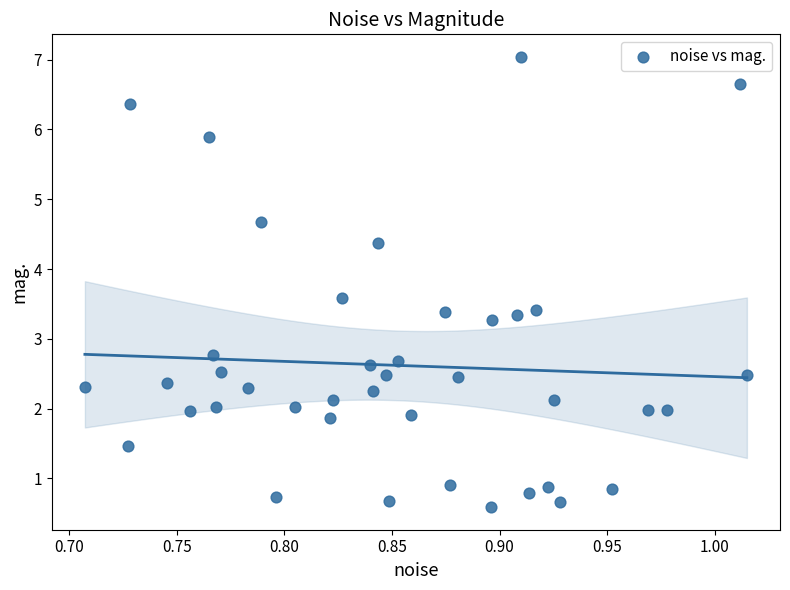

What is the range of X values (max minus min)?

0.3